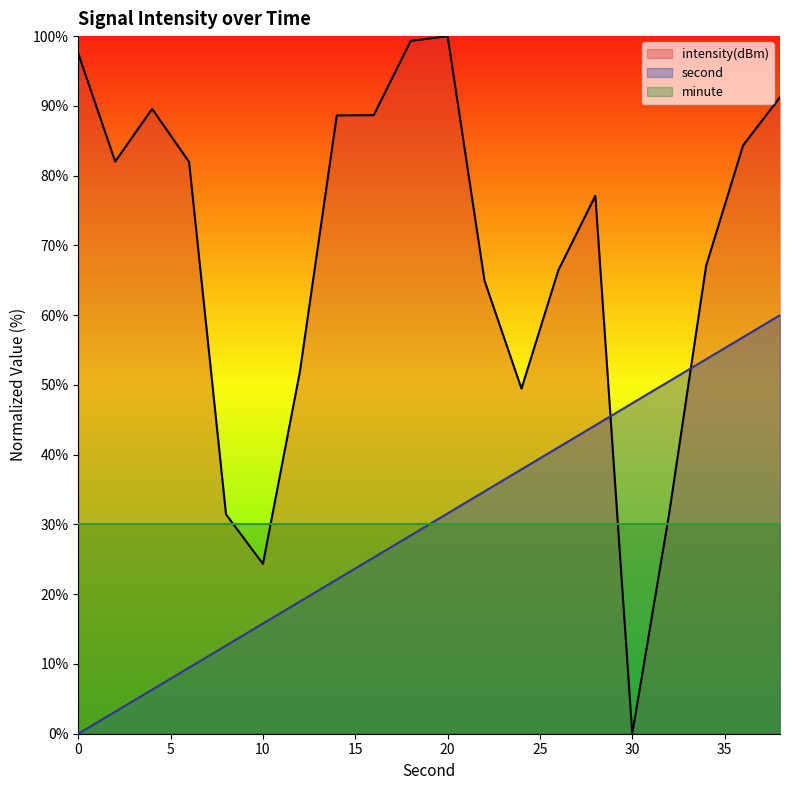

What is the total value across all series at 10?

70.1